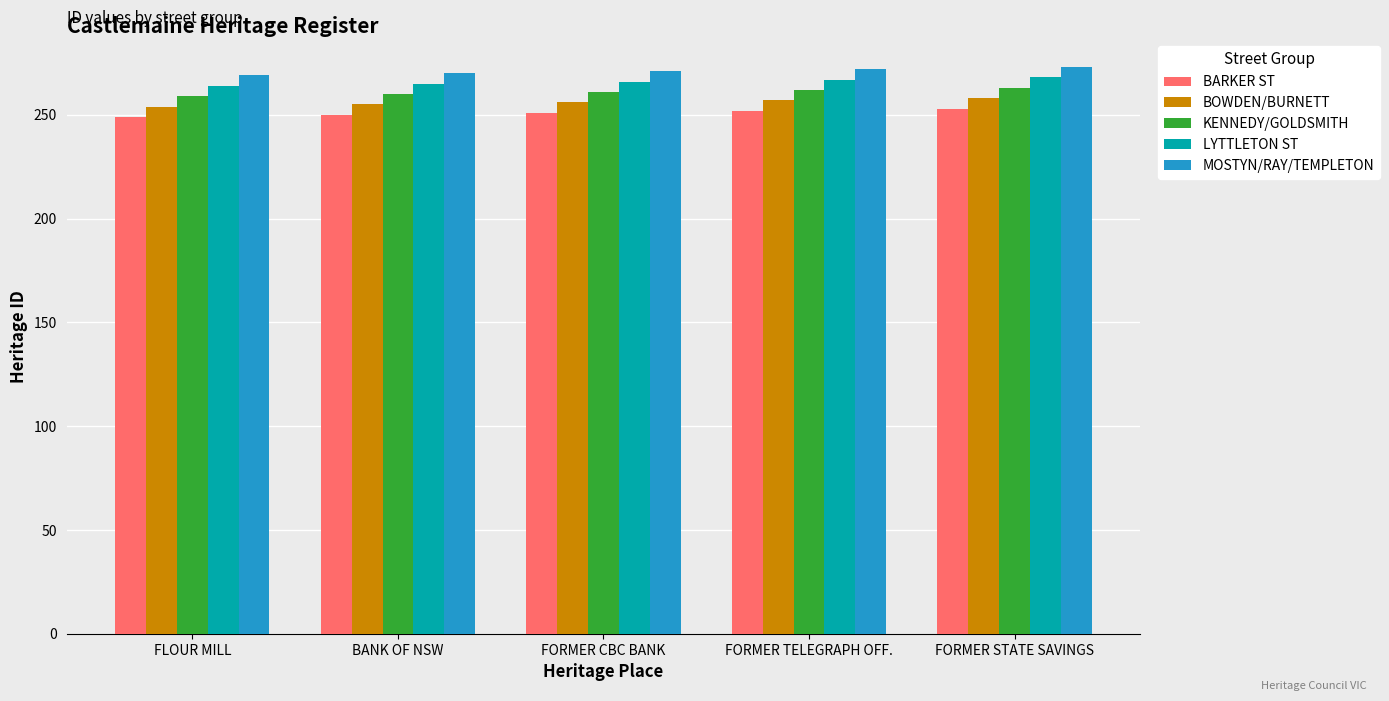

Count the number of categories in the chart.

5